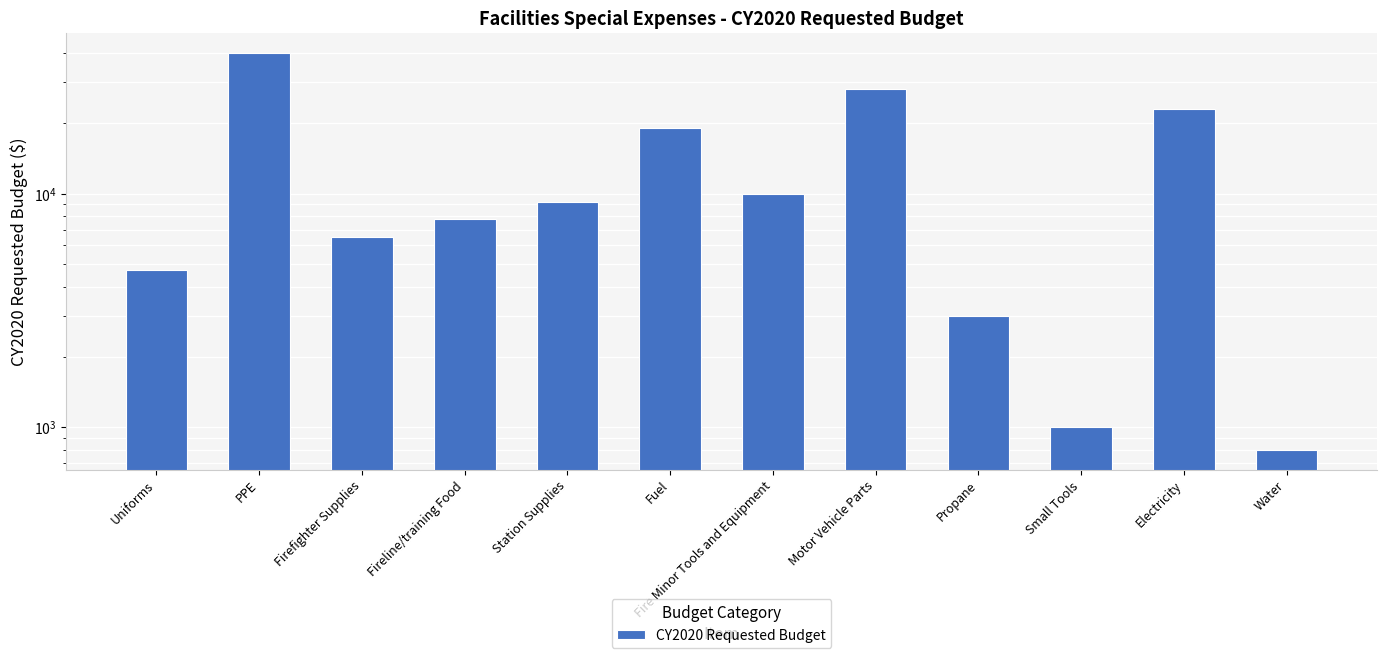

At which label does the data first exceed 9200?

PPE